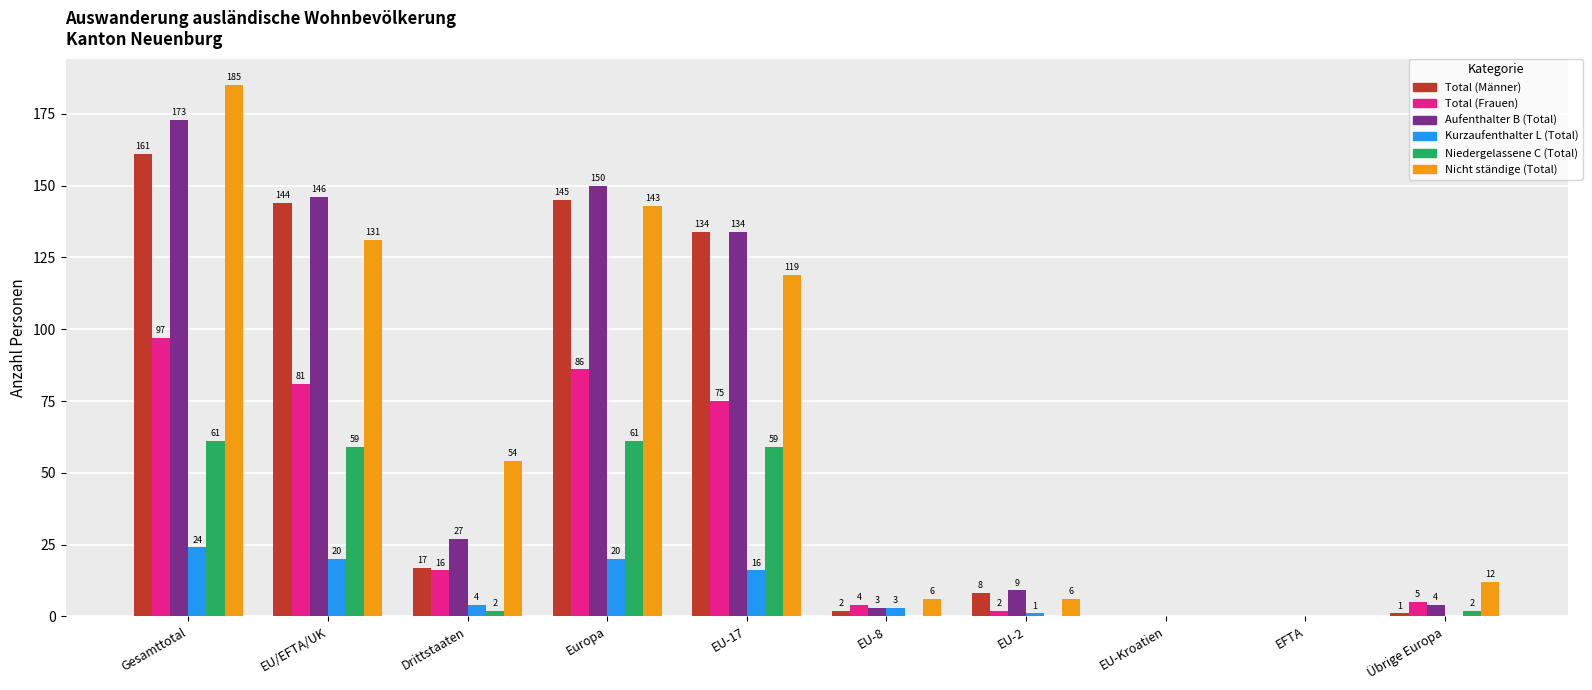

At which label does Total (Frauen) reach its peak?

Gesamttotal